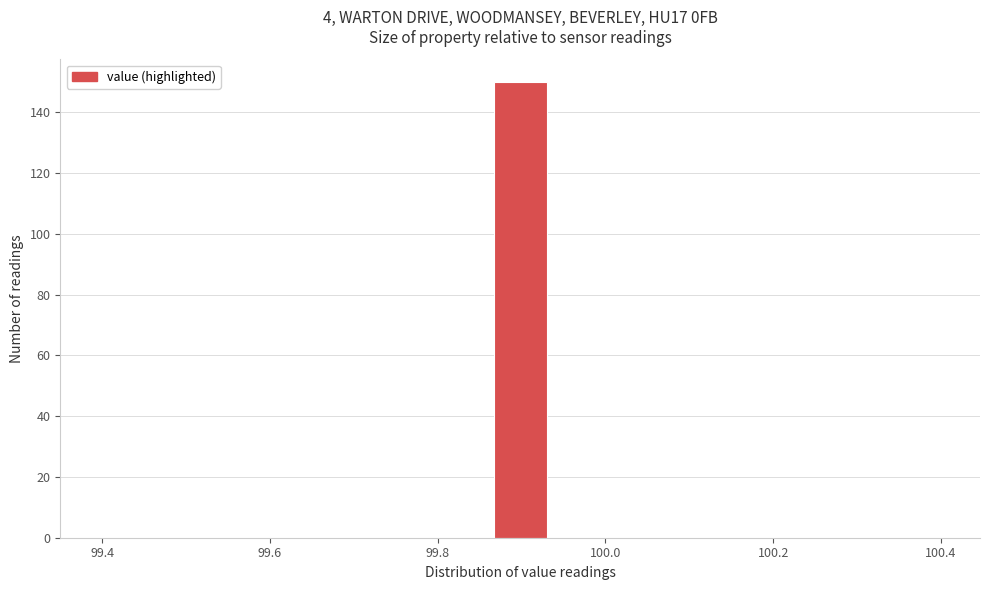

Read against the x-axis, roughly where is the centre of the tallest bar?

99.90